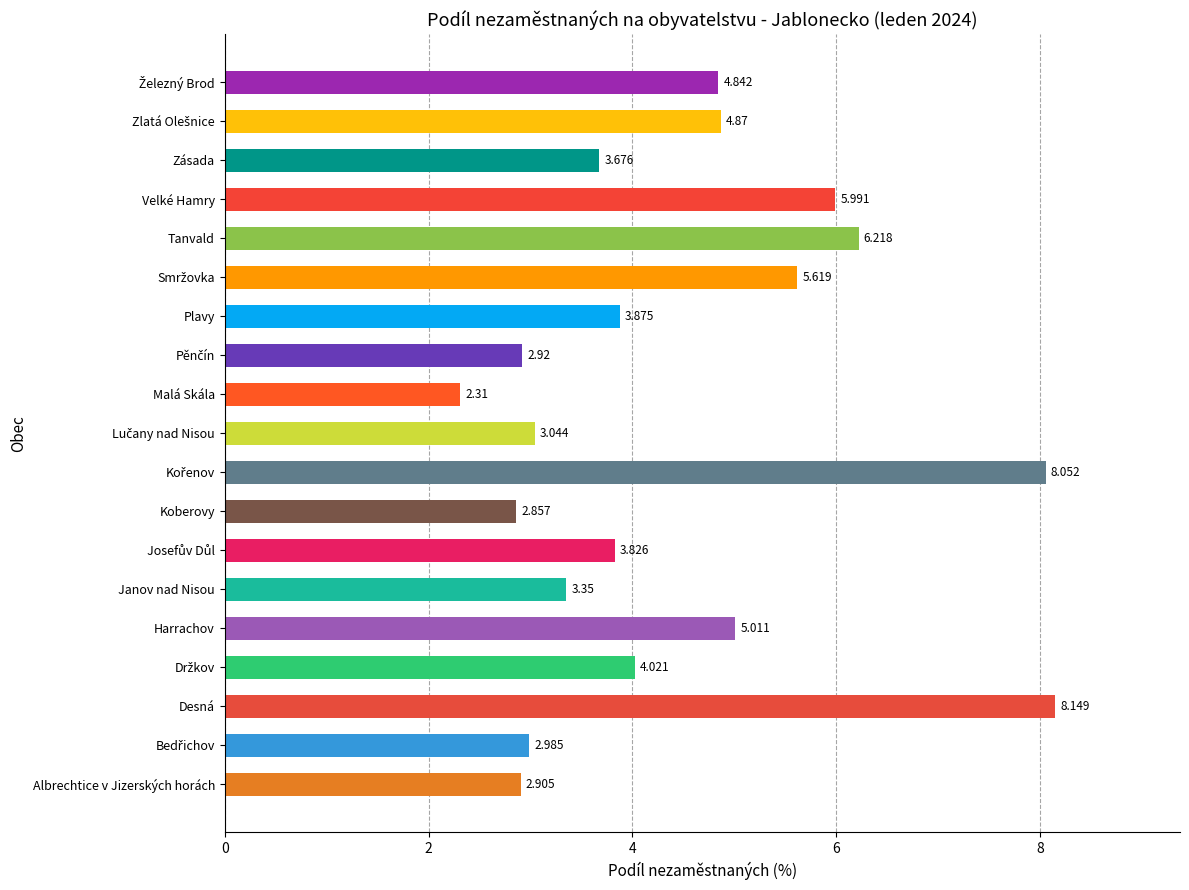

Between Janov nad Nisou and Desná, which is larger?

Desná